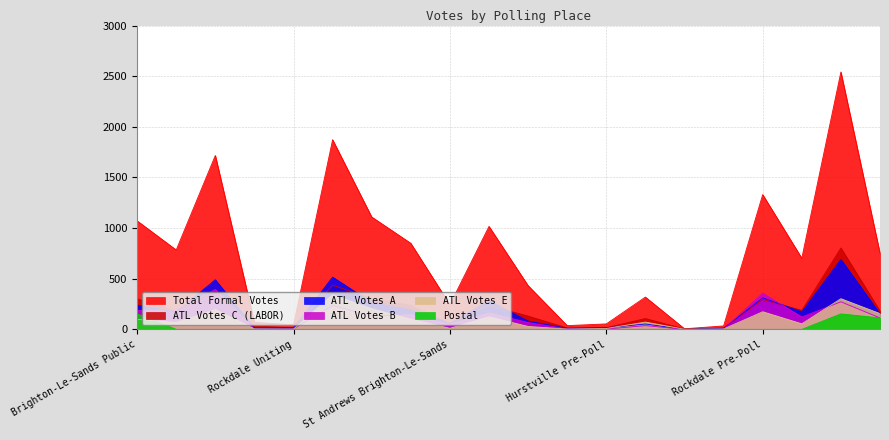

How many lines are shown in the chart?

6